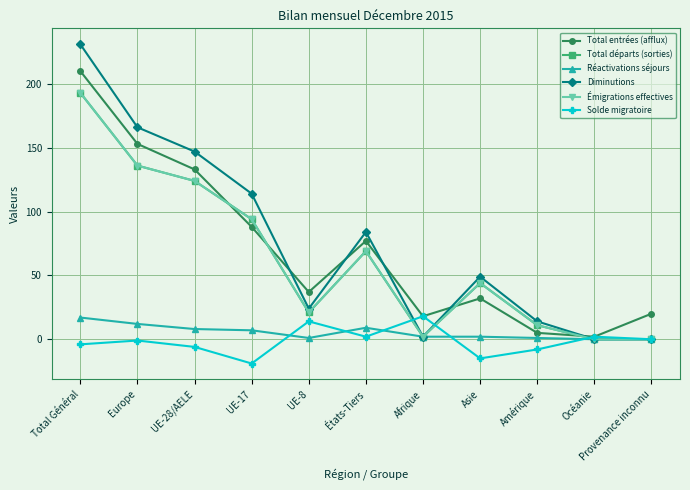

At how many categories does at least one series exceed 198?

1